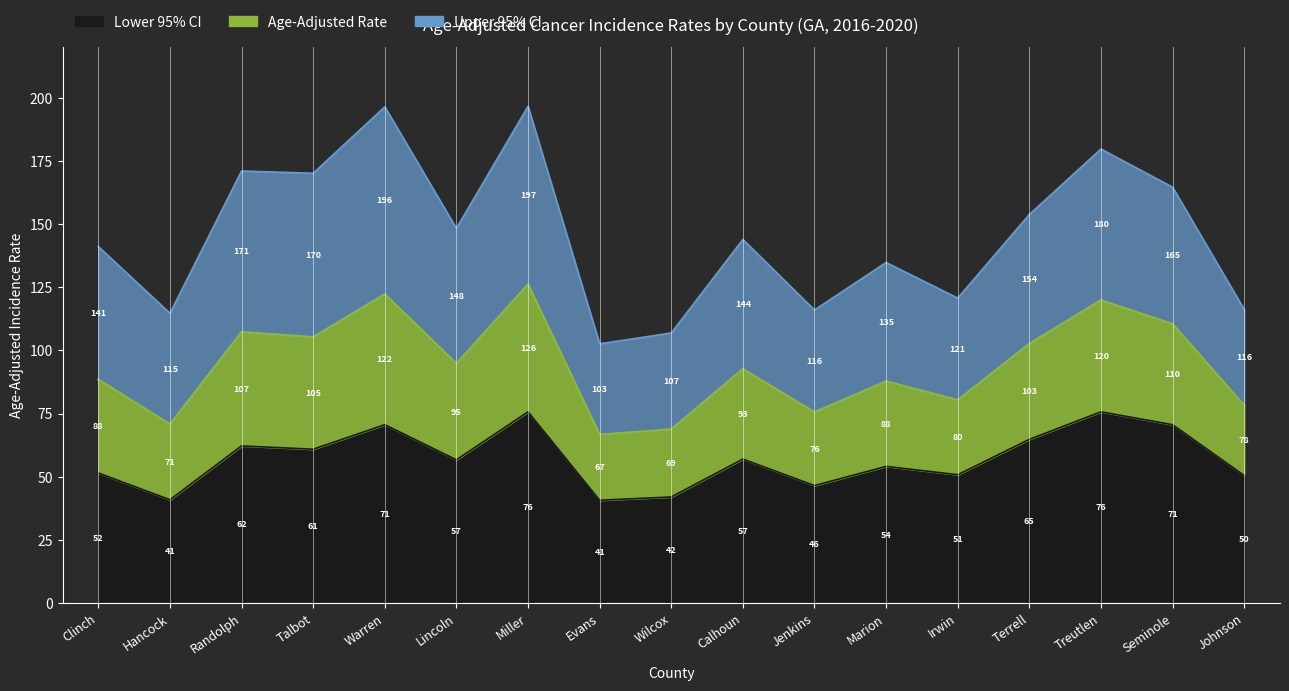

How many data points in Upper 95% CI are less than 143?

8